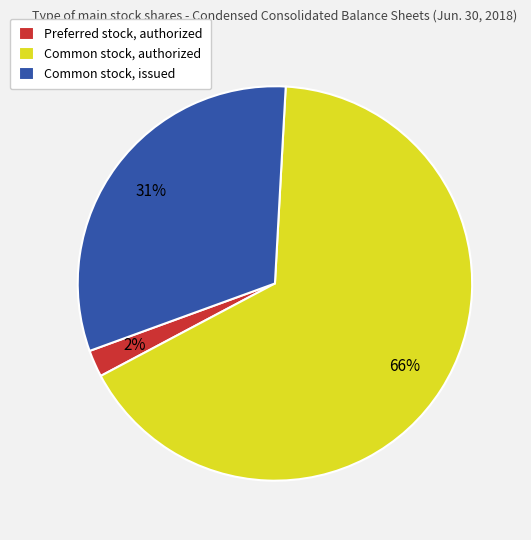

Which category has the smallest portion of the pie?

Preferred stock, authorized